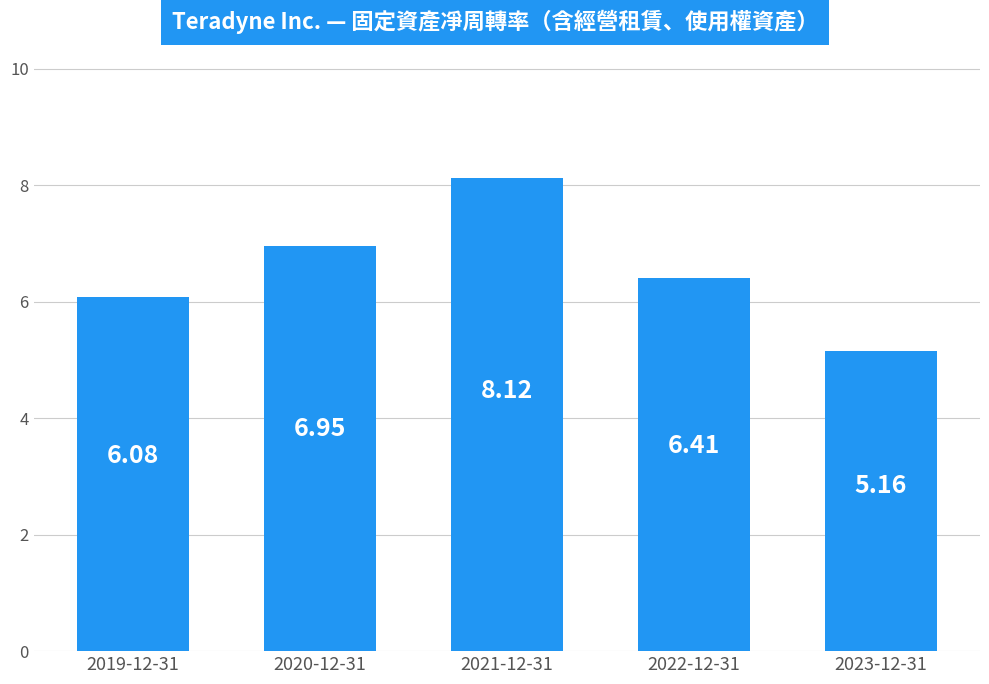

Does the chart contain stacked bars?

No